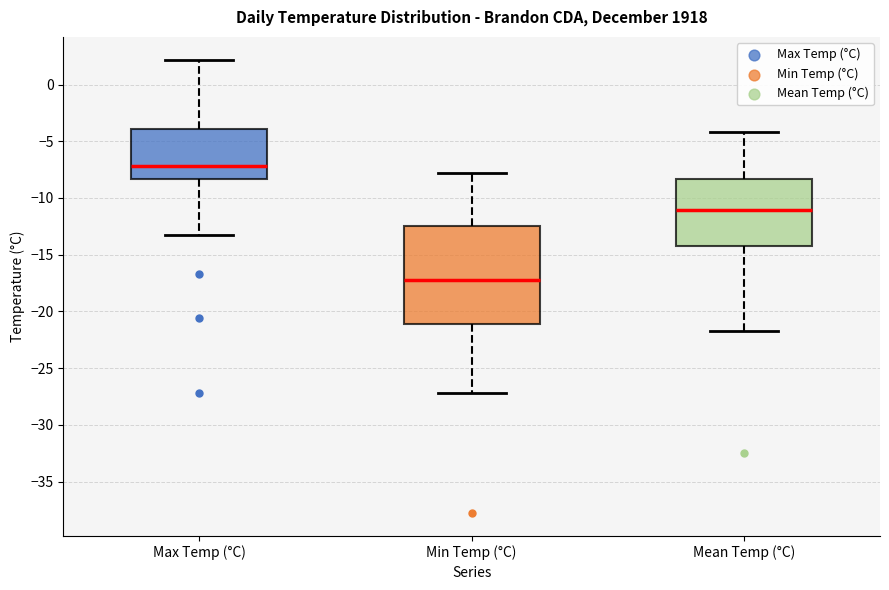

Which box has the lowest median line?

Min Temp (°C)